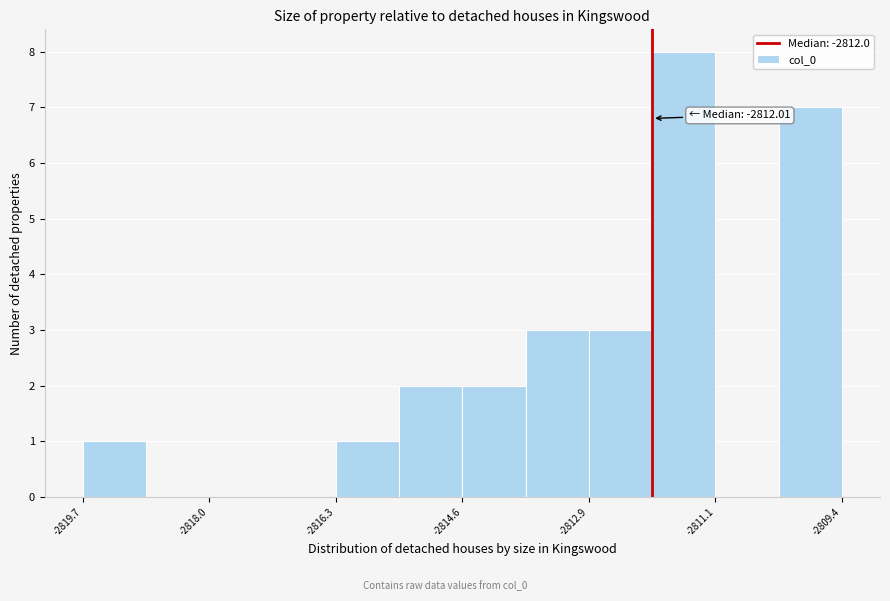

Which range on the x-axis has the tallest bar?

-2812.0 to -2811.2